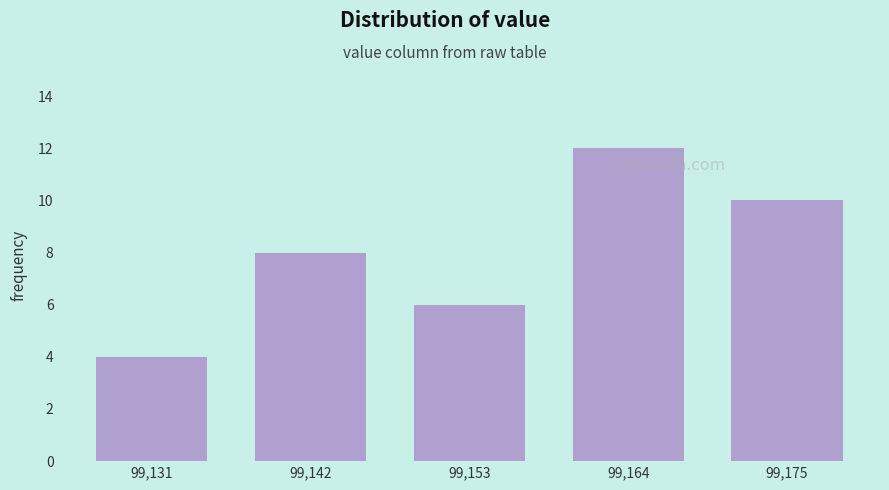

Which range on the x-axis has the tallest bar?

99158 to 99170